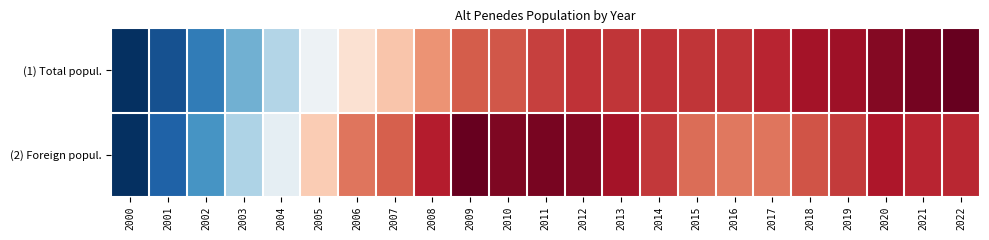

At how many categories does at least one series exceed 0?

22